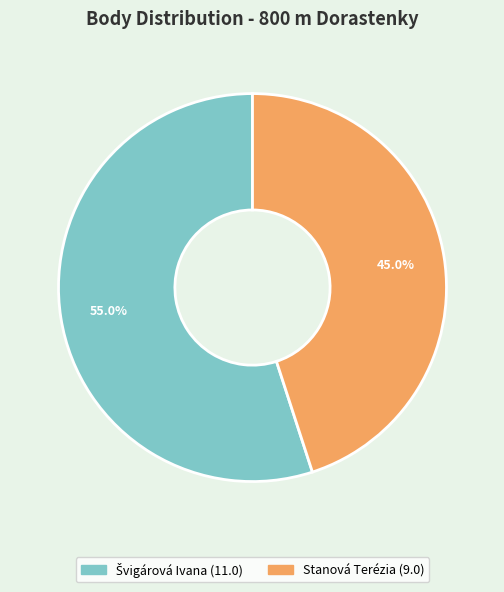

To the nearest percent, what percentage of the pie is Stanová Terézia?

45%